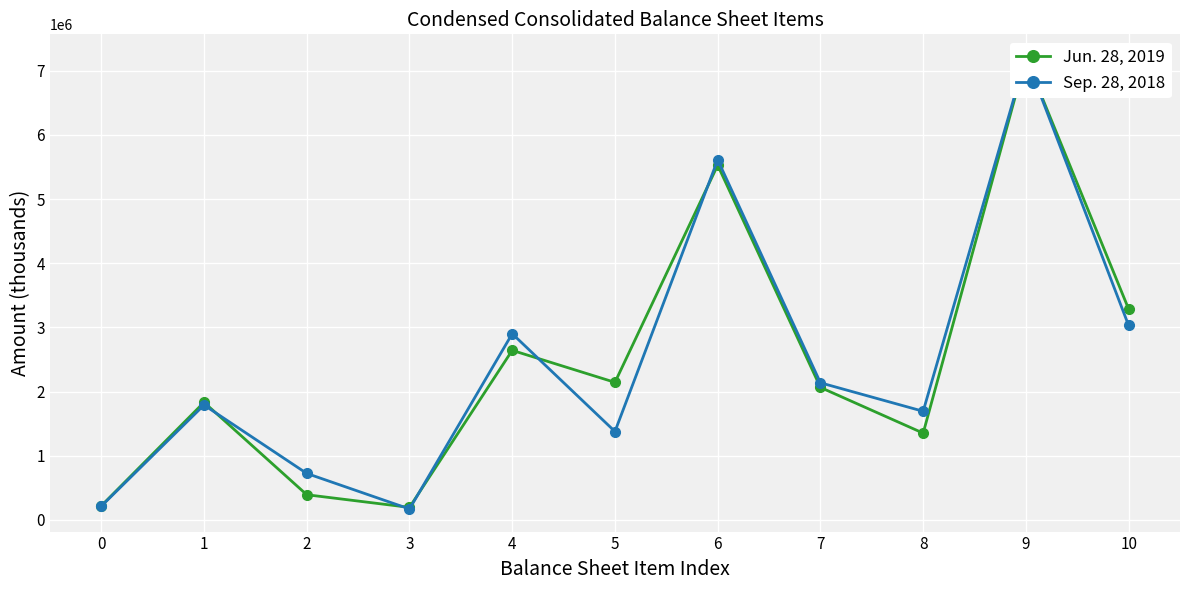

How many data points in Sep. 28, 2018 are less than 1790433?

5